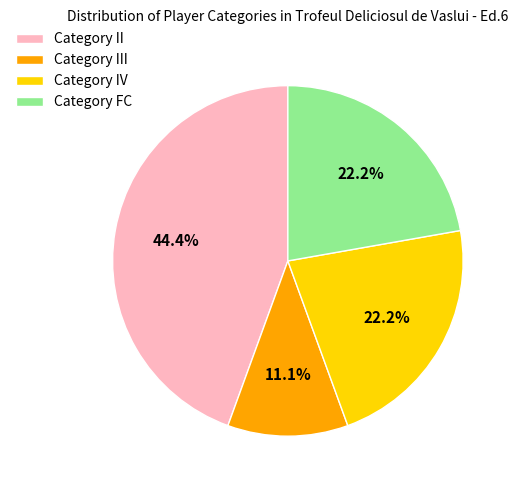

What percentage is NOT represented by Category FC?

77.8%